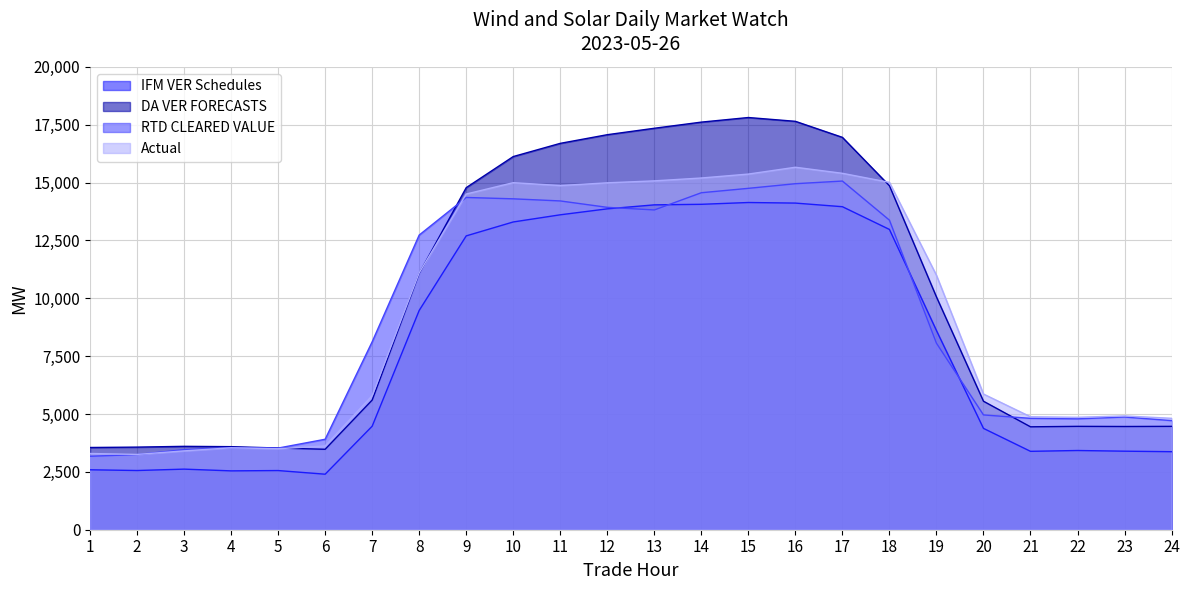

In IFM VER Schedules, how many points are lower than both neighbors (excluding endpoints)?

4